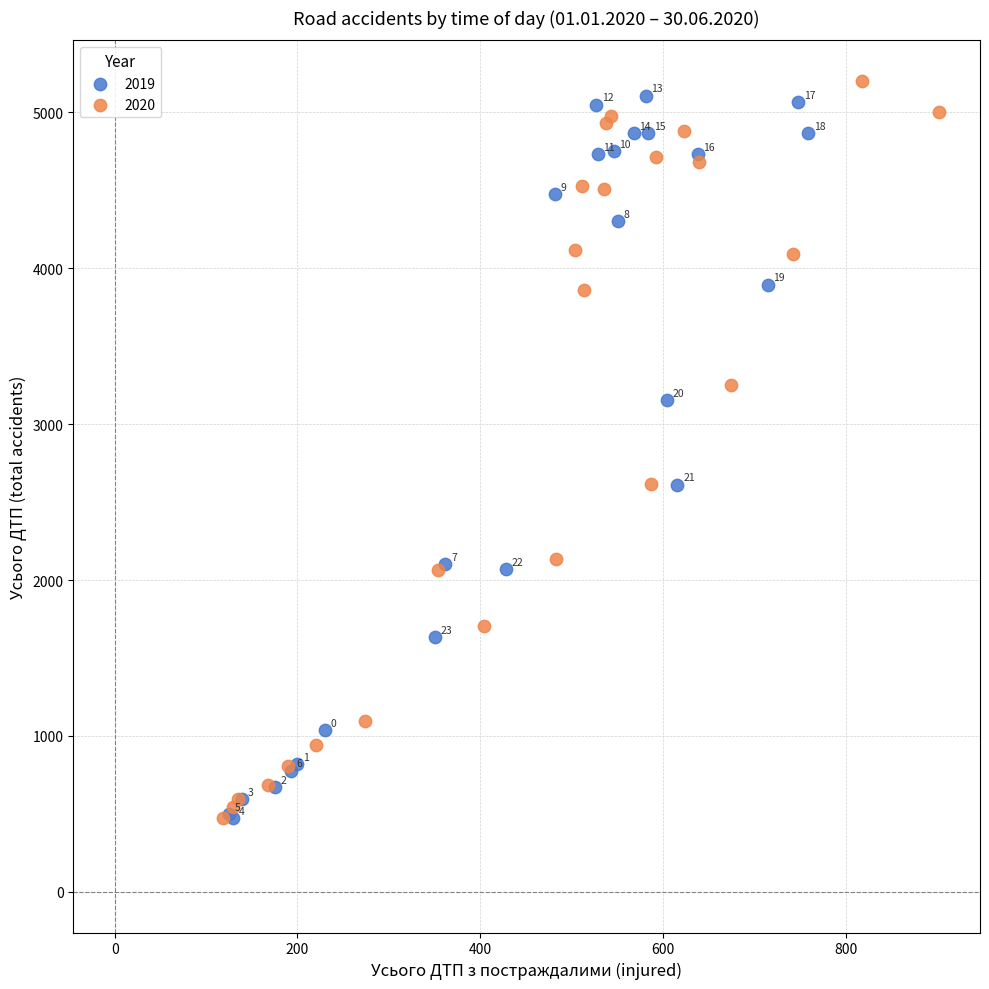

Which series reaches the maximum Y coordinate?

2020